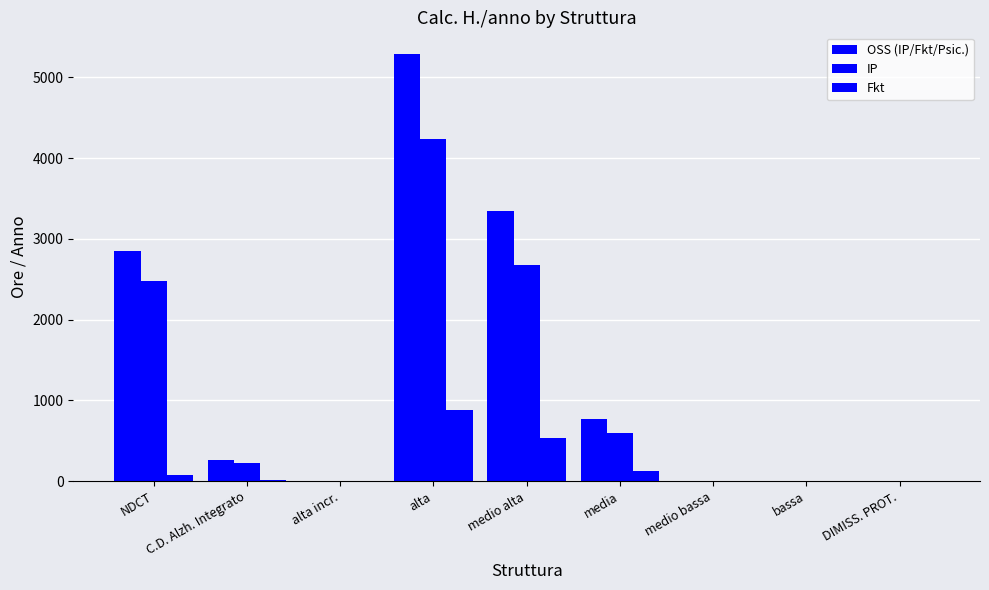

Reading left to right, transcribe all the data shown in this chart.

OSS (IP/Fkt/Psic.): 2847.0	261.0	0.0	5292.5	3345.8	766.5	0.0	0.0	0.0
IP: 2482.0	226.2	0.0	4234.0	2676.7	596.2	0.0	0.0	0.0
Fkt: 73.0	17.4	0.0	882.1	535.3	127.8	0.0	0.0	0.0